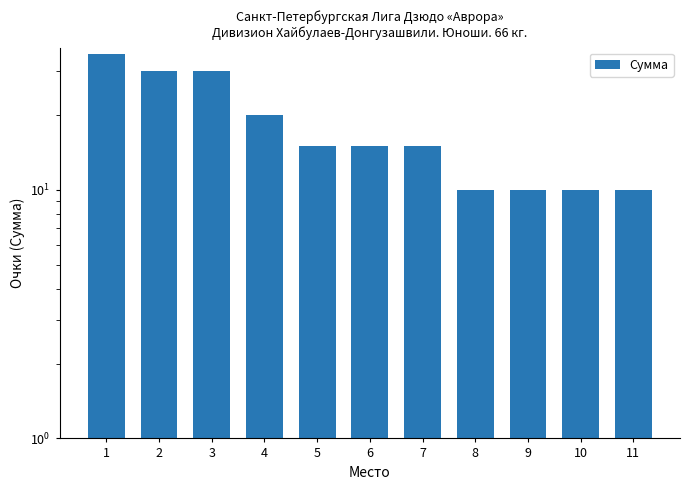

How many values are between 10 and 30?

10